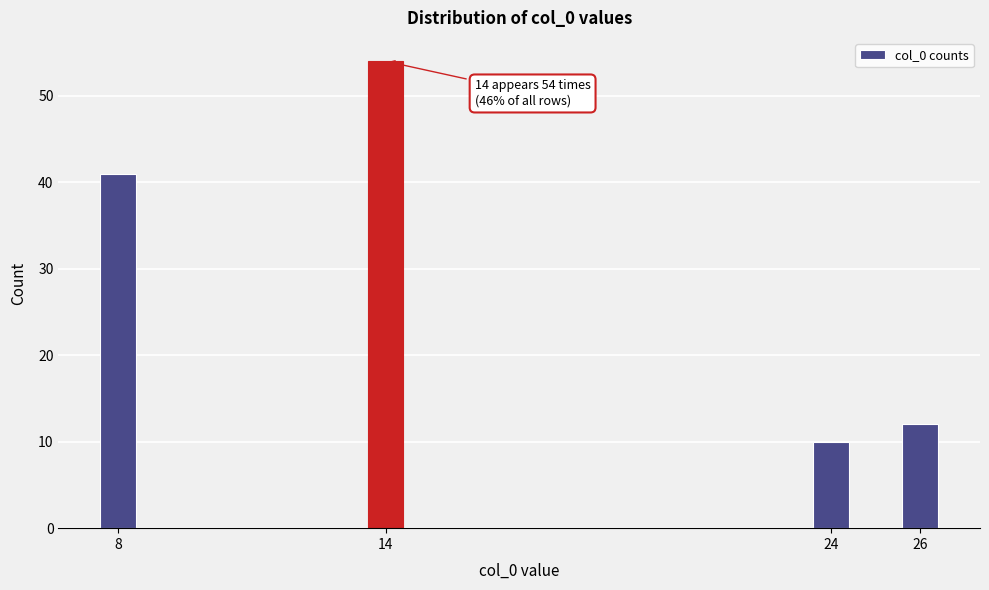

Reading left to right, extract all data points from this chart.

8=41	14=54	24=10	26=12